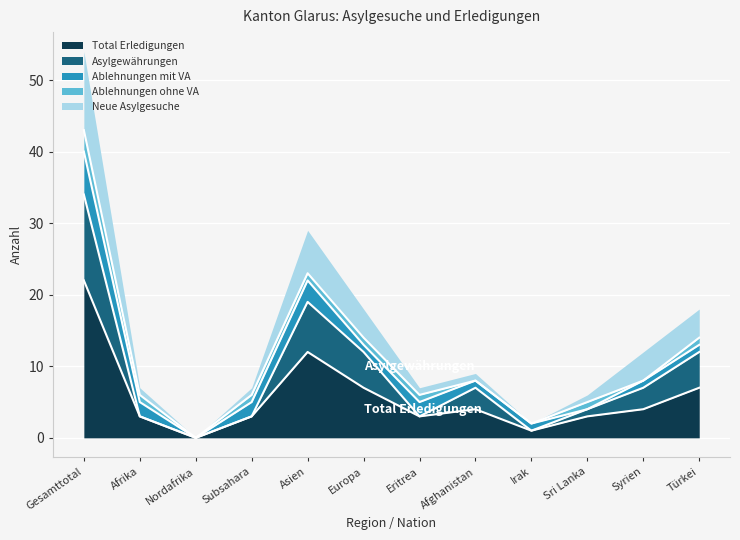

The value of Total Erledigungen at Afghanistan is 1. True or false?

False